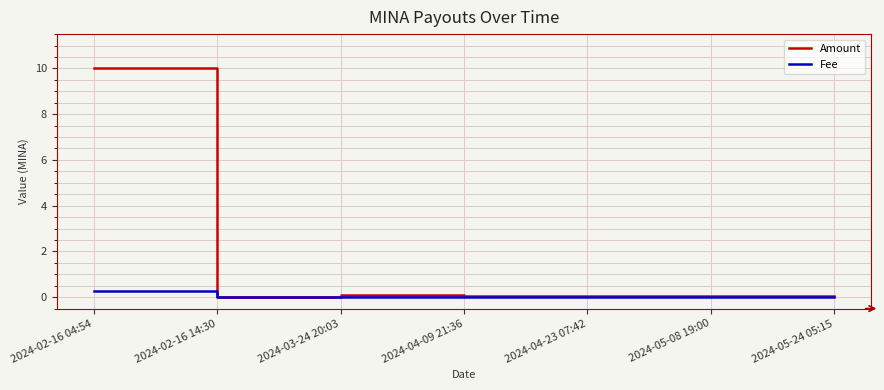

Rank the series by their maximum value, from highest to lowest.

Amount, Fee